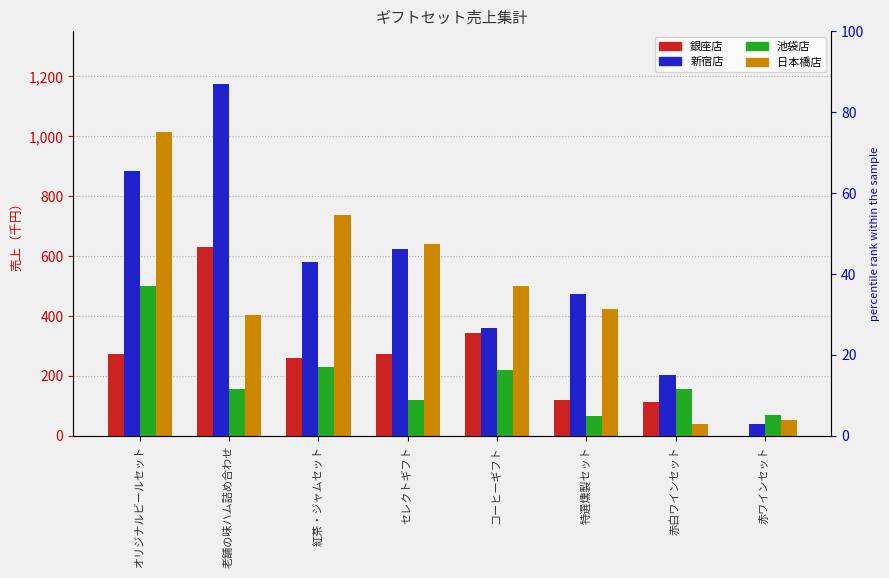

What is the difference between the 新宿店 values at セレクトギフト and オリジナルビールセット?

259000